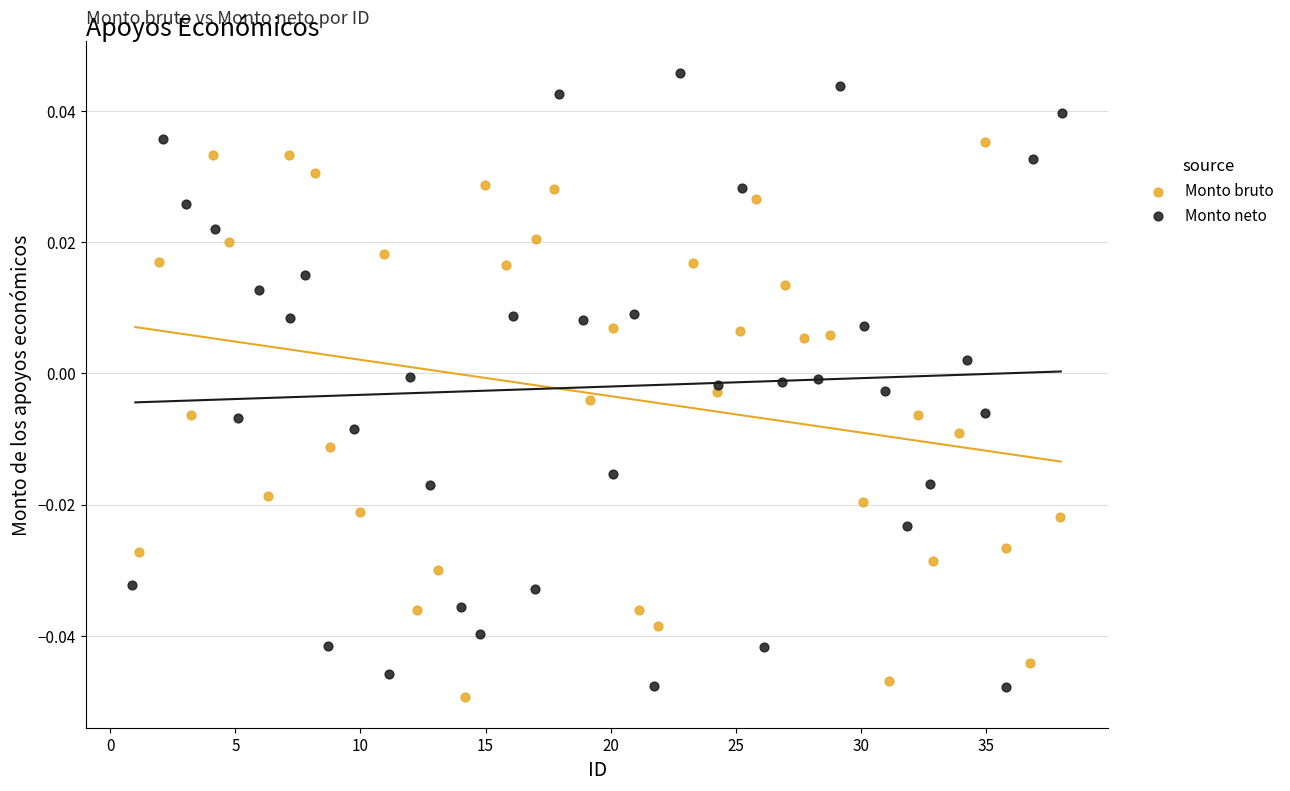

Which series has the widest spread of Y values?

Monto neto